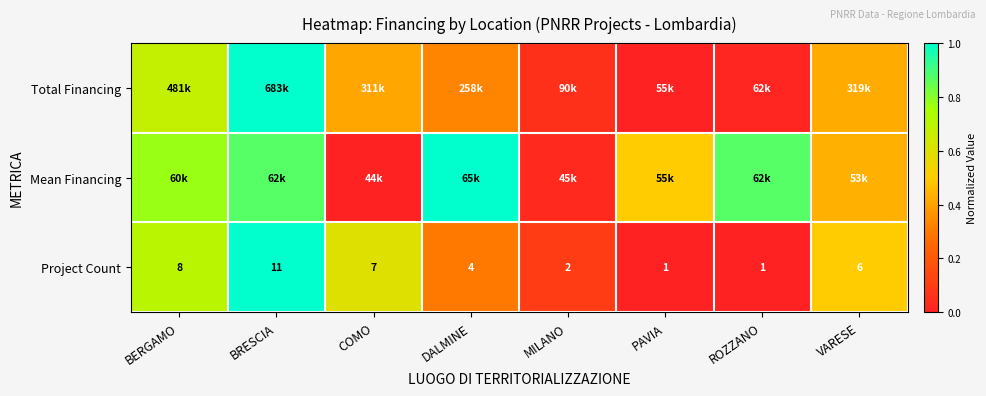

What is the spread (max minus min) of values at BRESCIA?

0.1